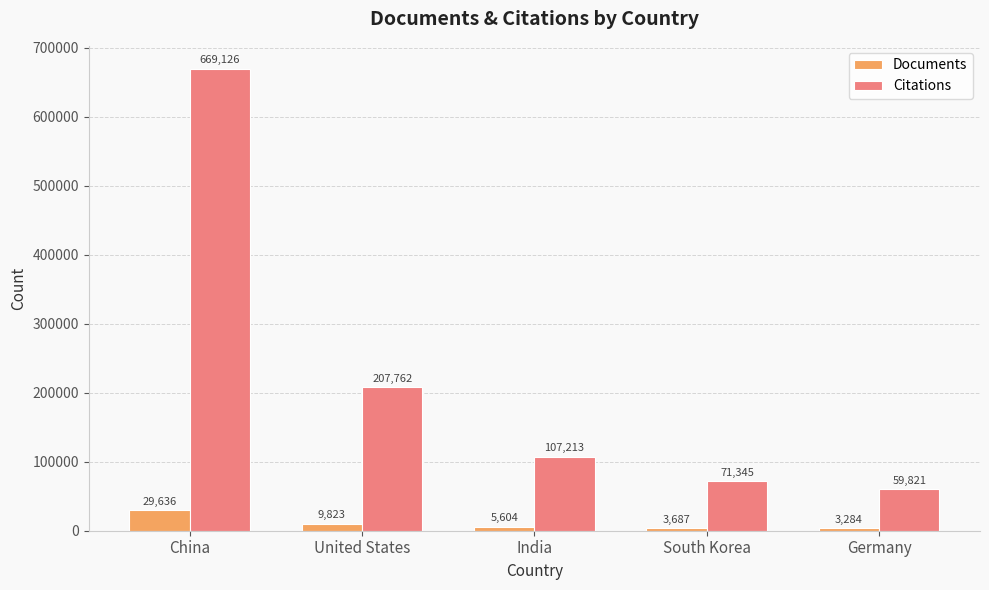

What is the difference between the second highest and minimum values in the Citations series?

147941